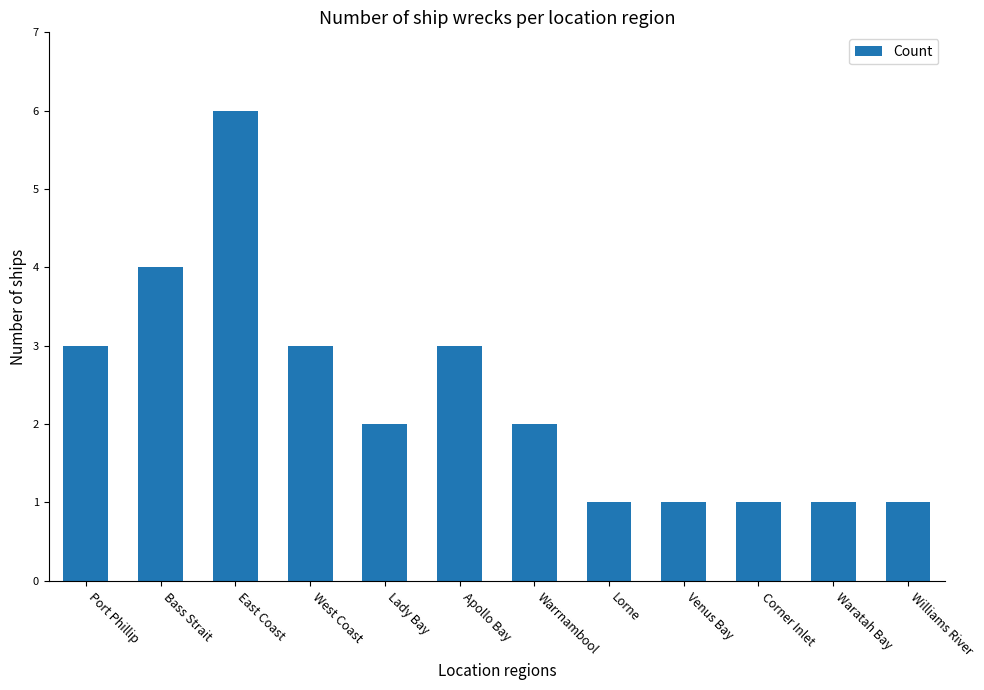

What is the sum of all values?

28